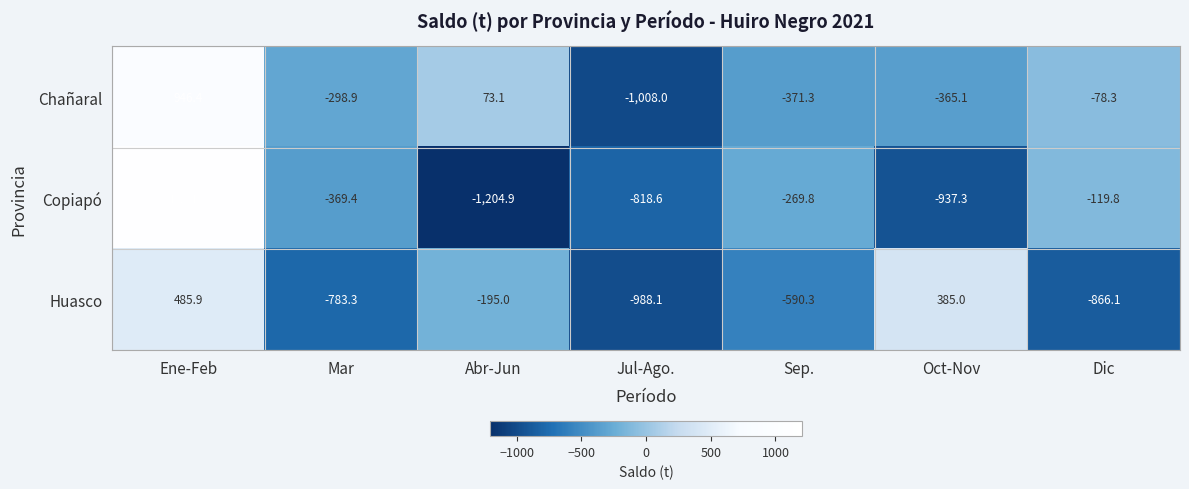

What is the average value of the Huasco series?

-364.6